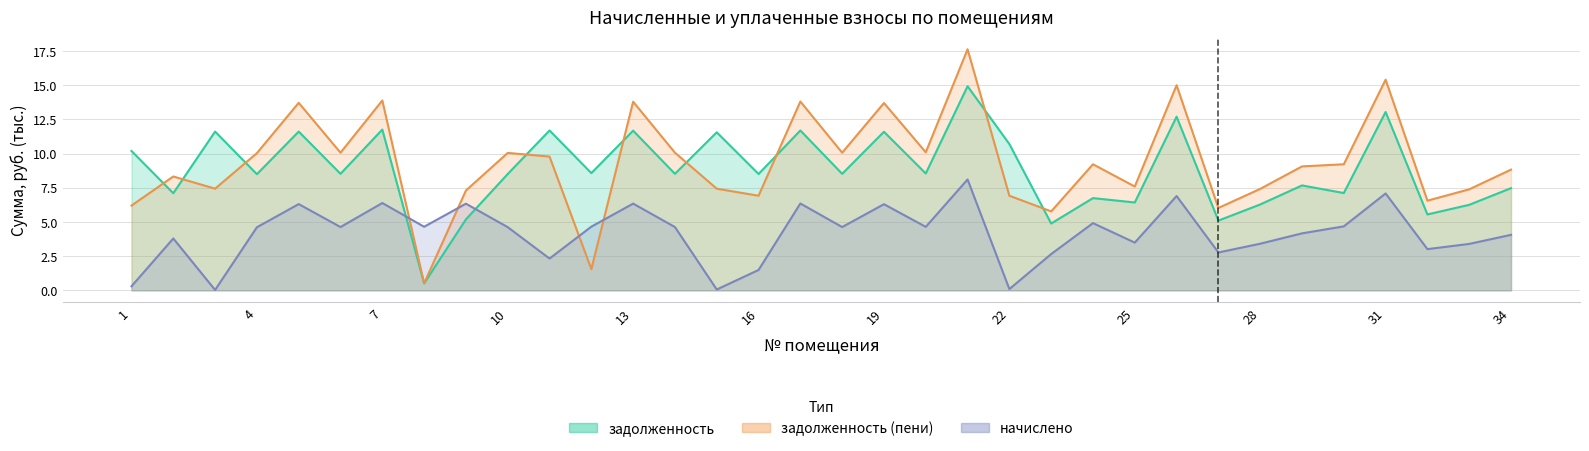

Between which two adjacent categories do начислено and задолженность (пени) first intersect?

7 and 8